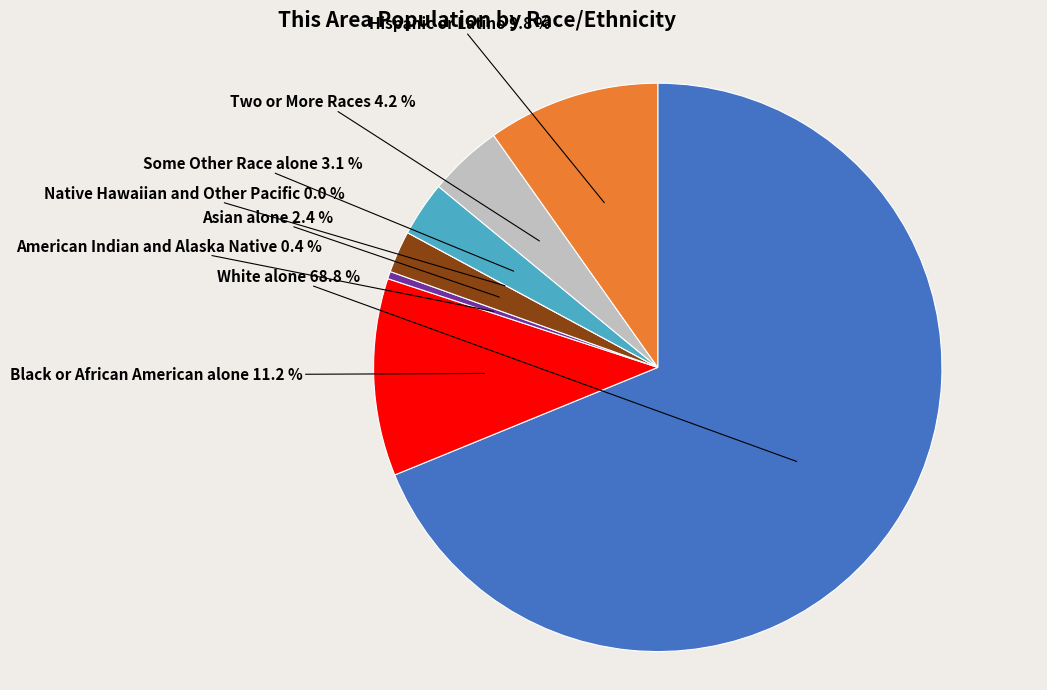

Which slice is the largest?

White alone